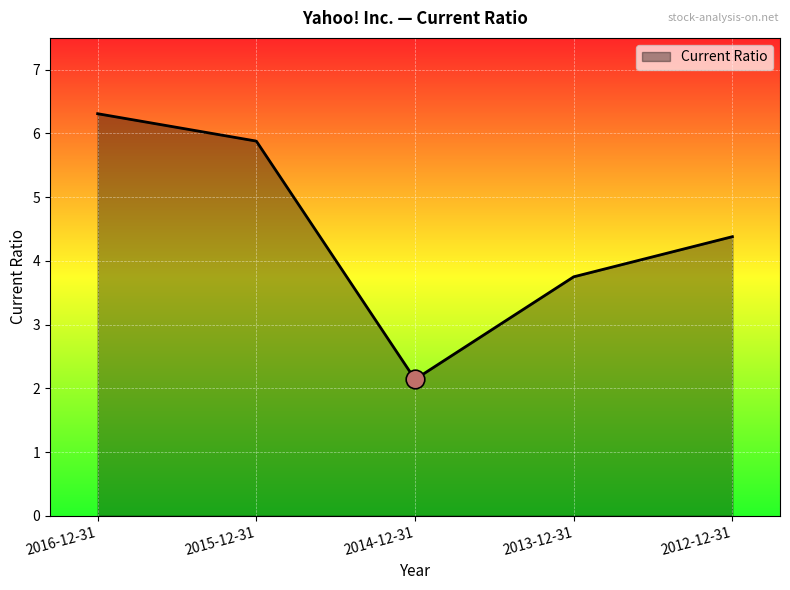

Which has a higher value, 2012-12-31 or 2013-12-31?

2012-12-31